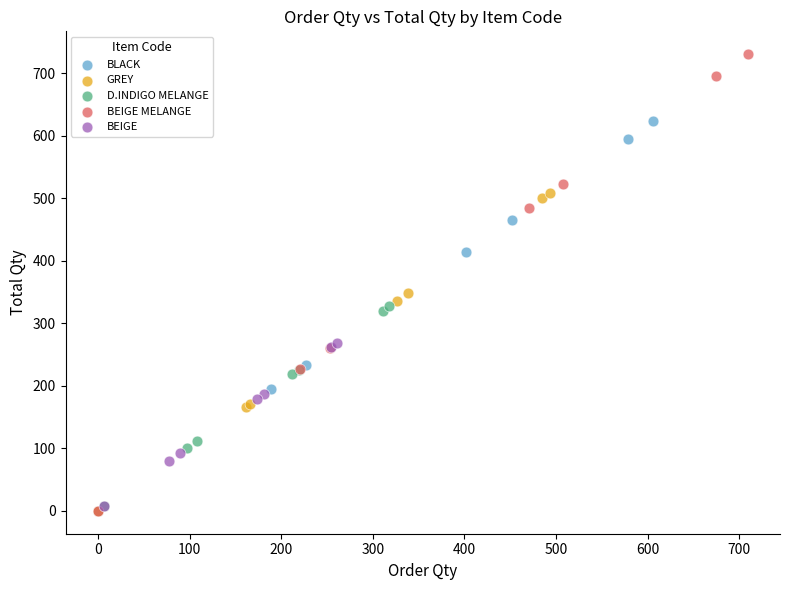

Which series contains the highest Y value?

BEIGE MELANGE